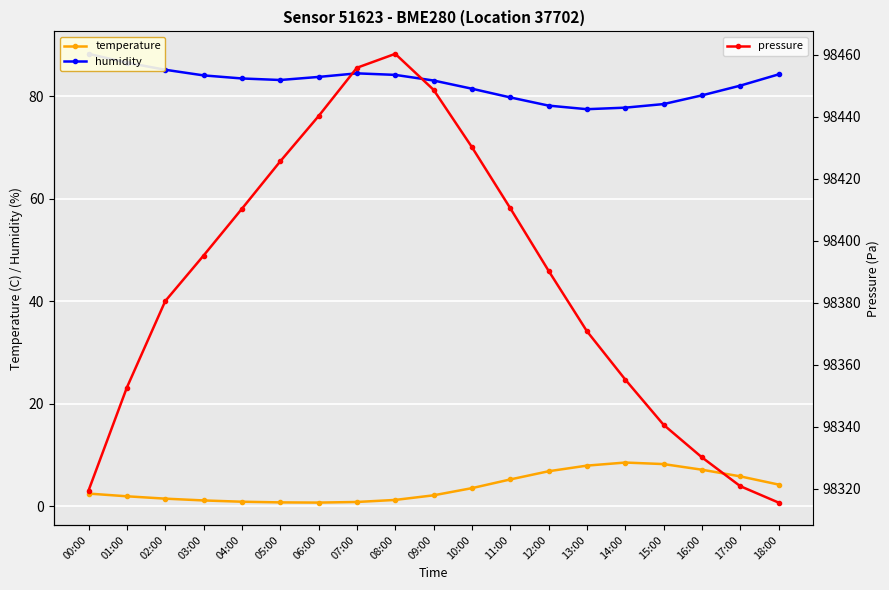

What is the spread (max minus min) of values at 12:00?

98383.5